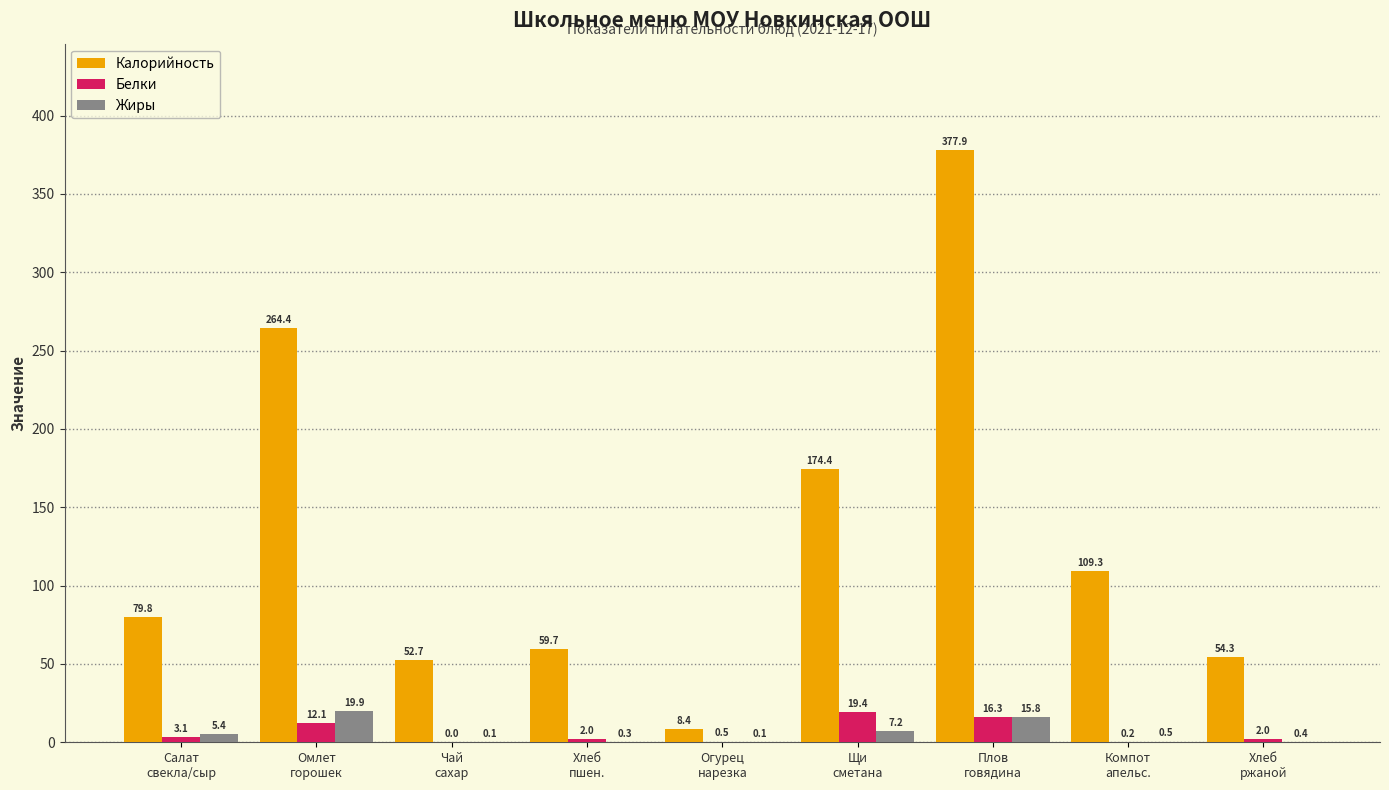

What is the highest value of the Белки series?

19.4